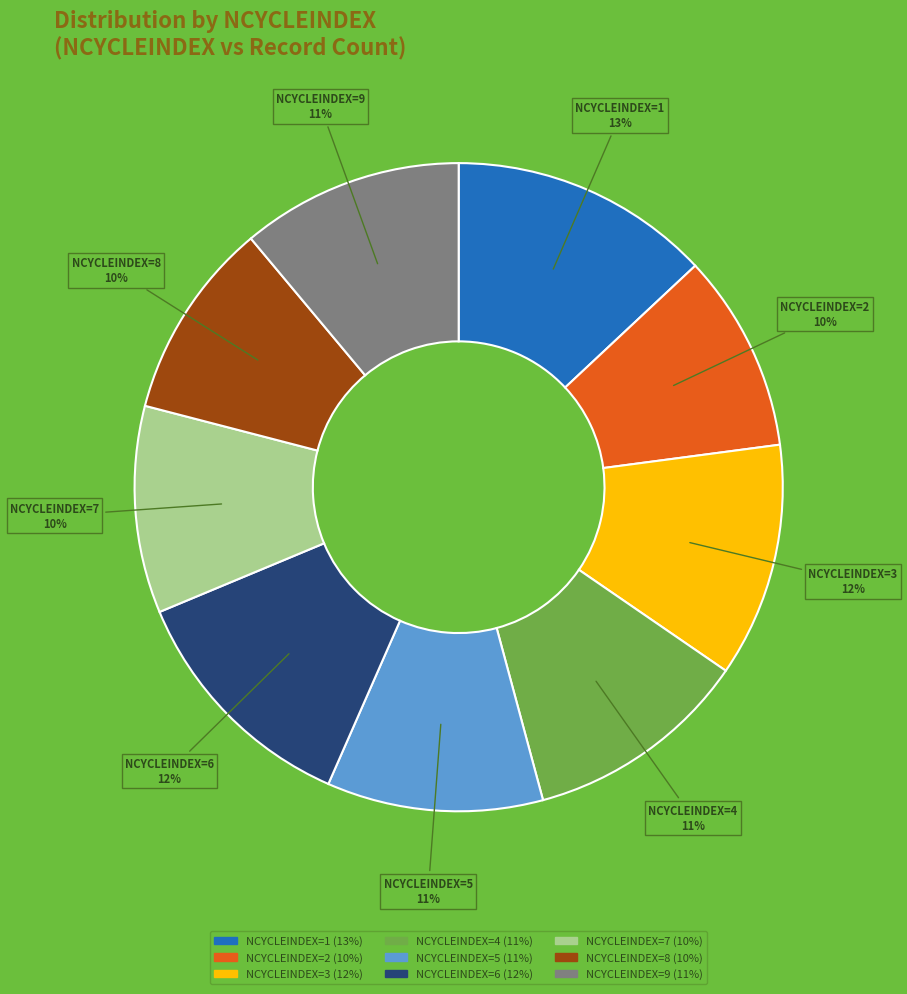

Is there a majority slice in this chart?

No